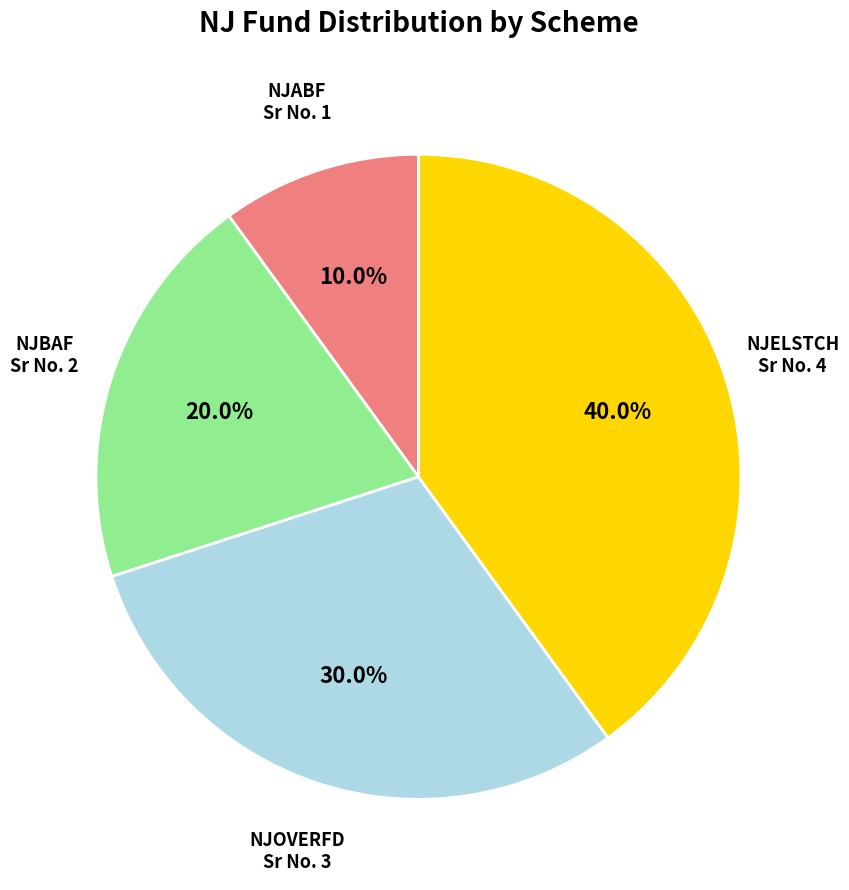

Which category has the smallest portion of the pie?

NJABF